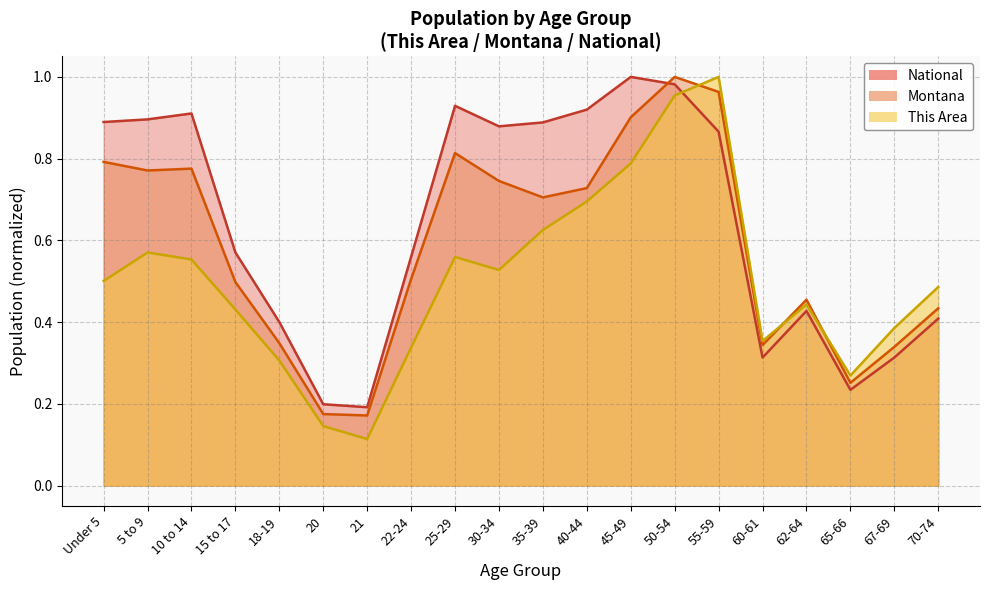

At which category does National reach its first local peak?

10 to 14